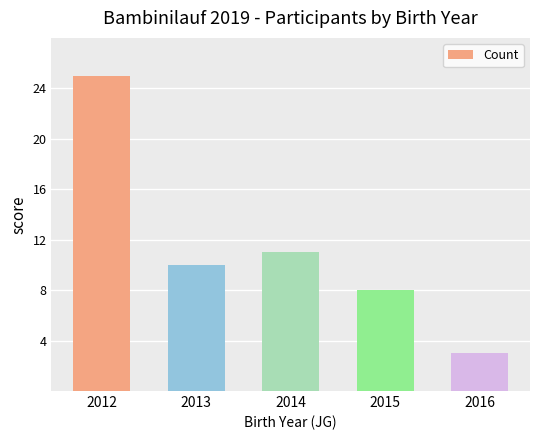

What value does the data have at 2016?

3